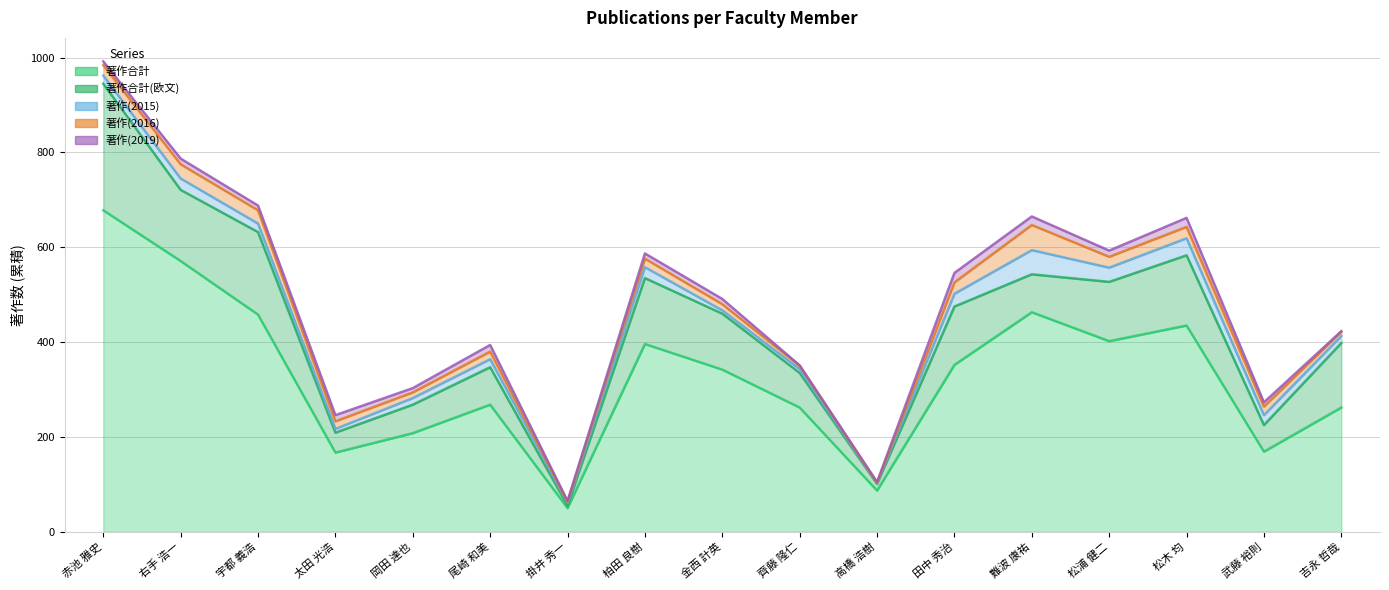

How many data points in 著作(2015) are above 17?

8